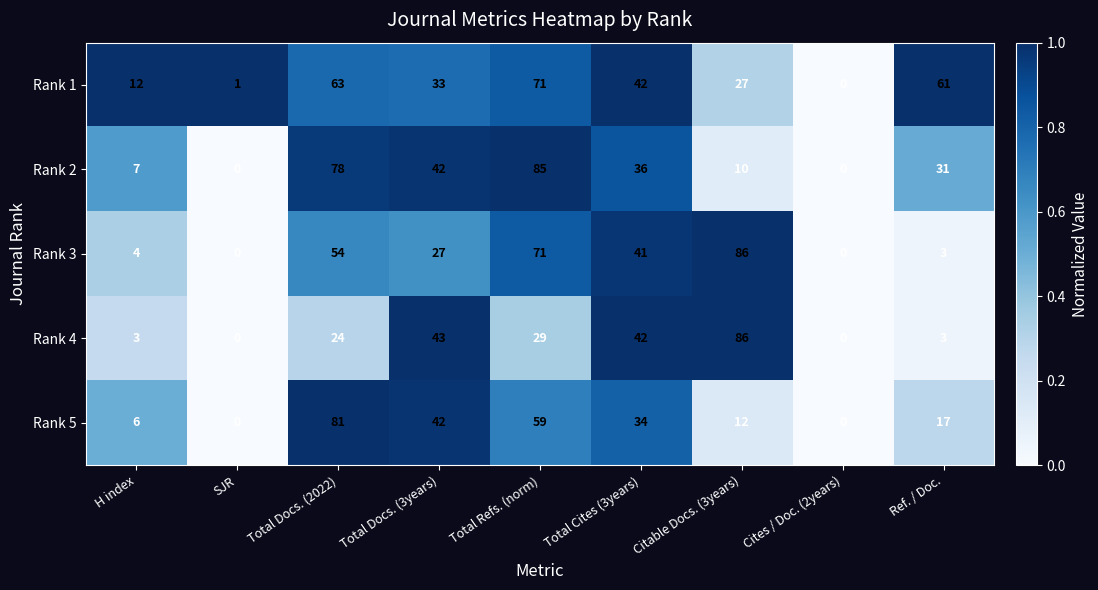

The Rank 4 series shows 3 at H index. True or false?

True